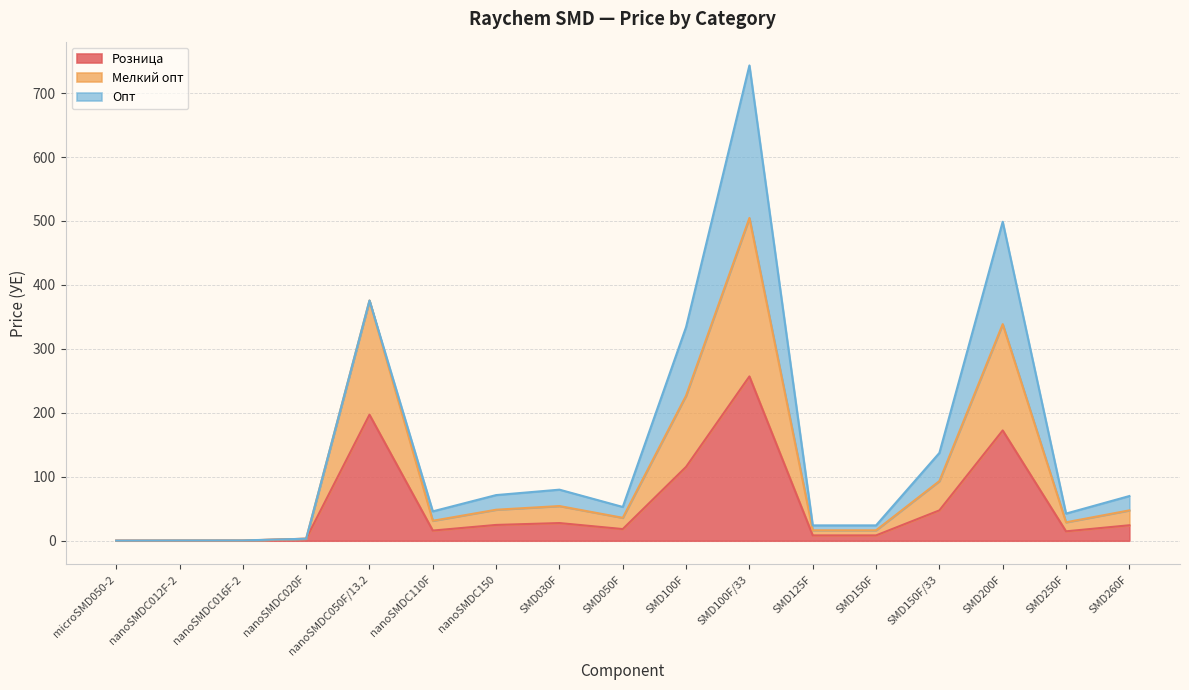

Is it true that Розница equals 233.8 at SMD200F?

False